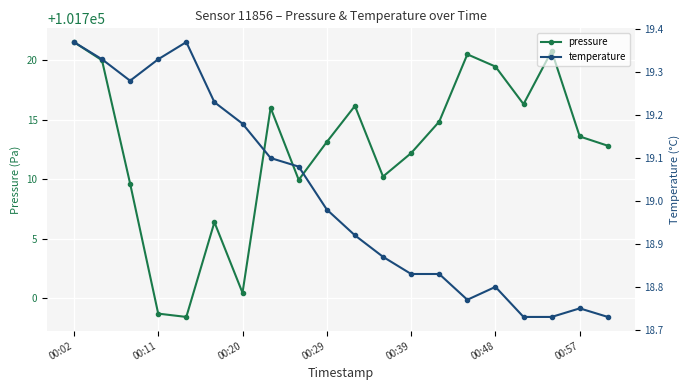

Which series has the widest spread of values?

pressure